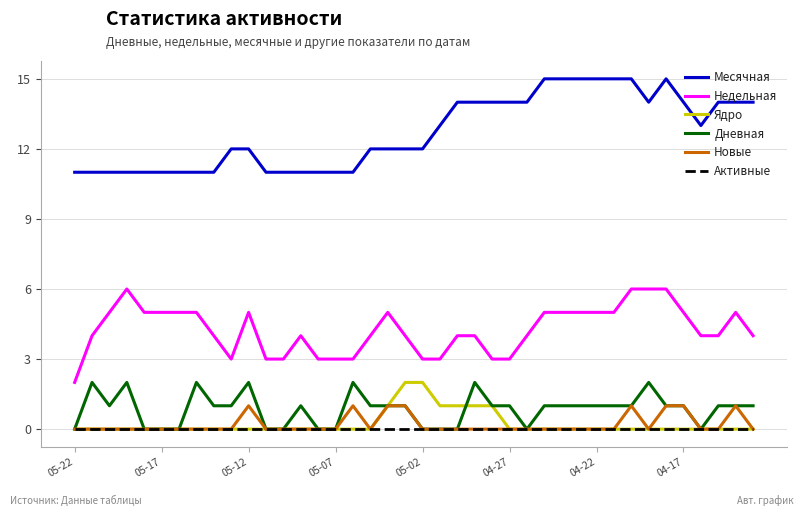

What is the greatest value displayed?

15